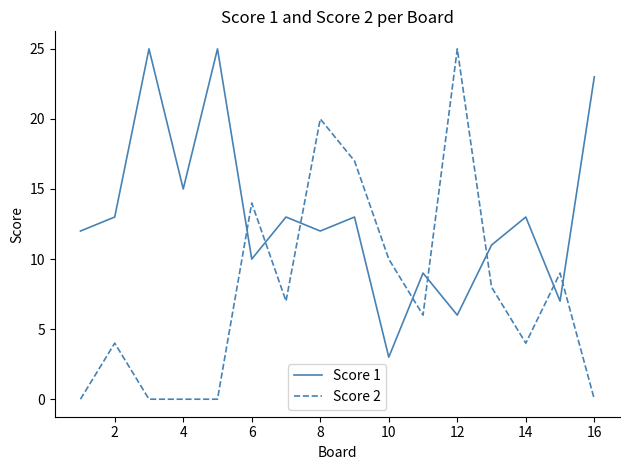

True or false: Score 2 and Score 1 intersect in this chart.

True